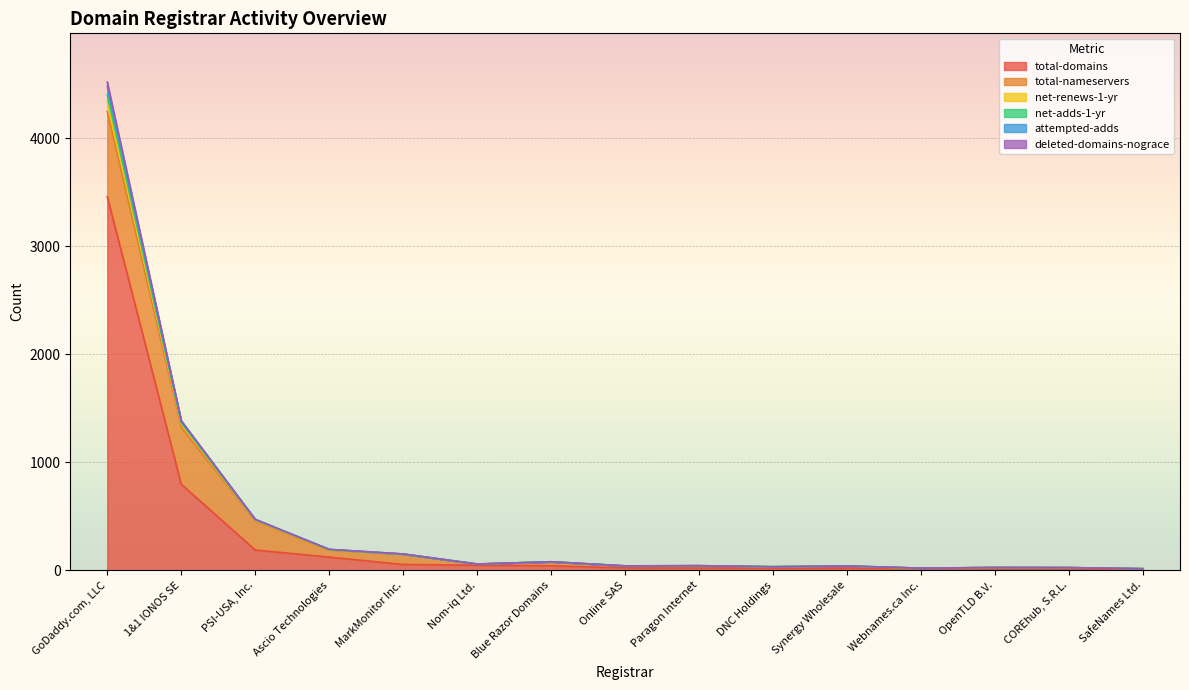

True or false: total-domains has a value of 21 at Online SAS.

True